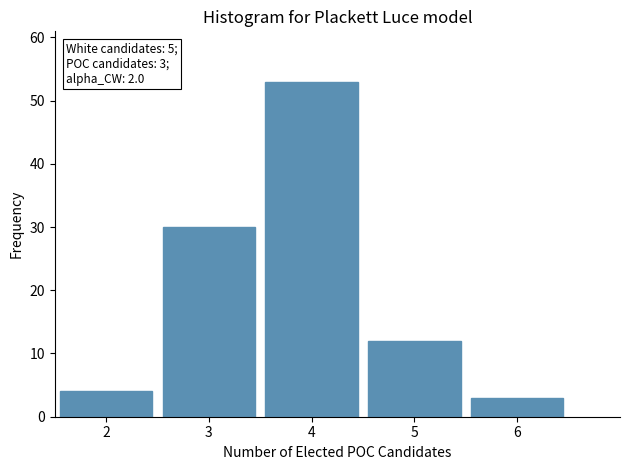

Which range on the x-axis has the tallest bar?

3.5 to 4.5